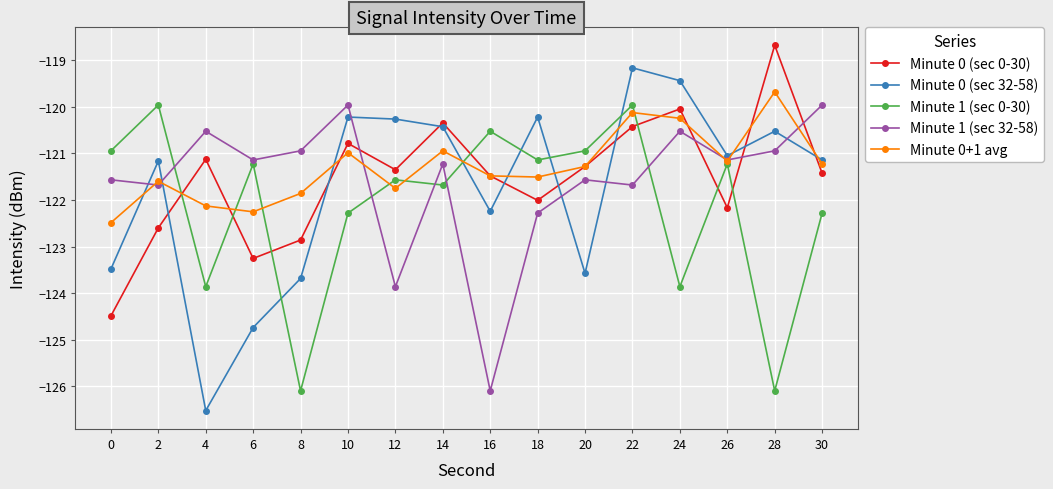

What is the spread (max minus min) of values at 24?

4.4